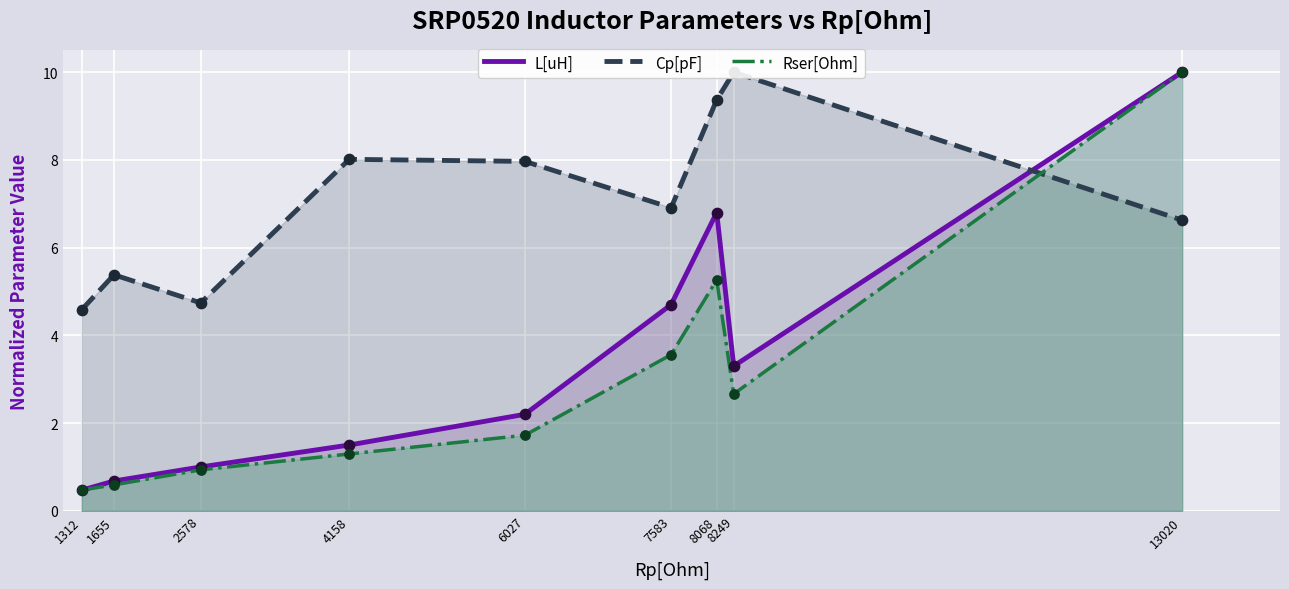

What are all the series names shown in the legend?

L[uH], Cp[pF], Rser[Ohm]